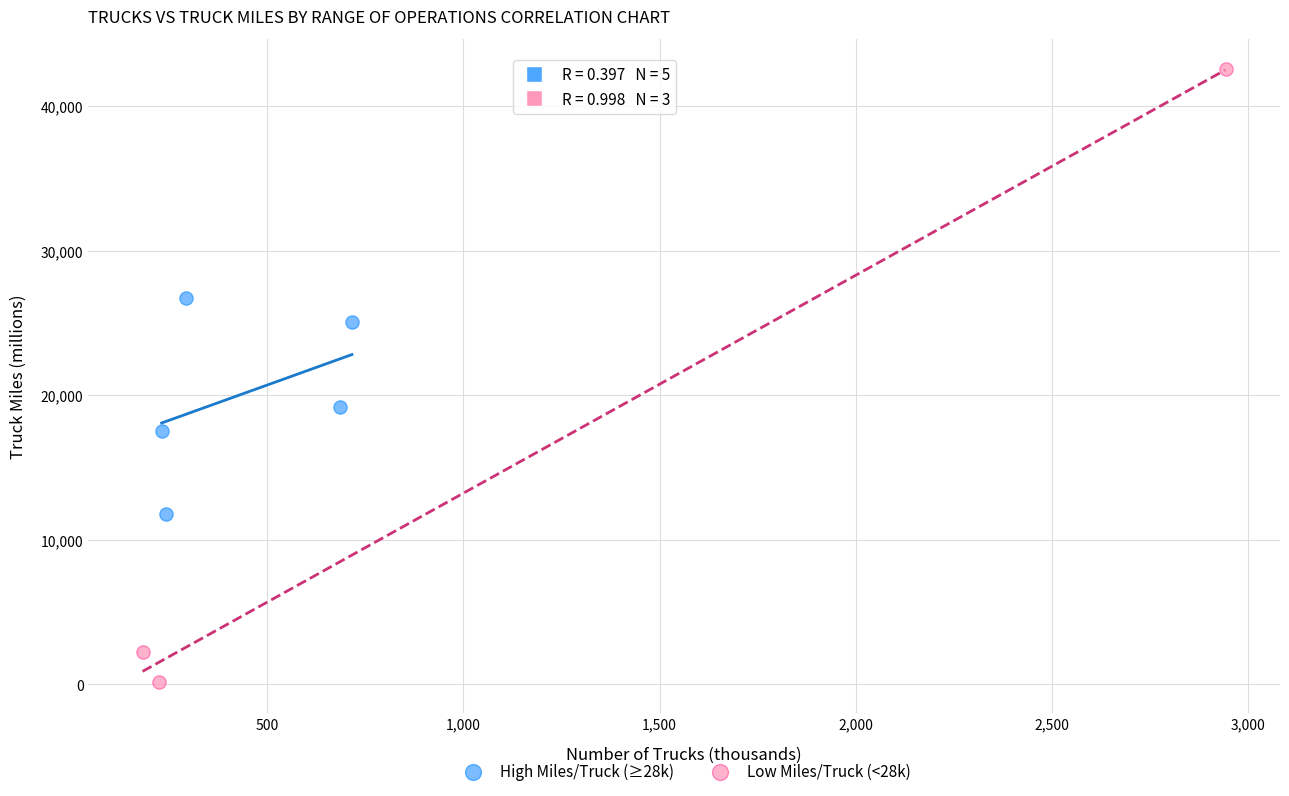

Which series contains the lowest Y value?

Low Miles/Truck (<28k)